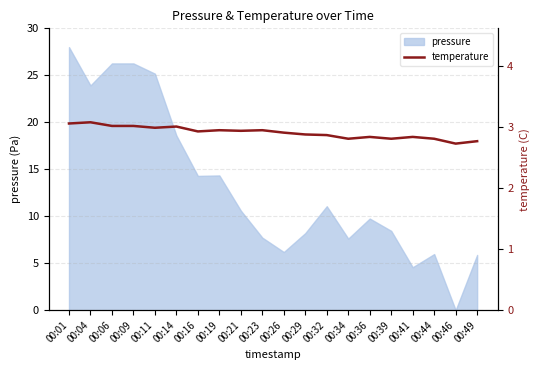

What is the highest value of the pressure series?

28.0